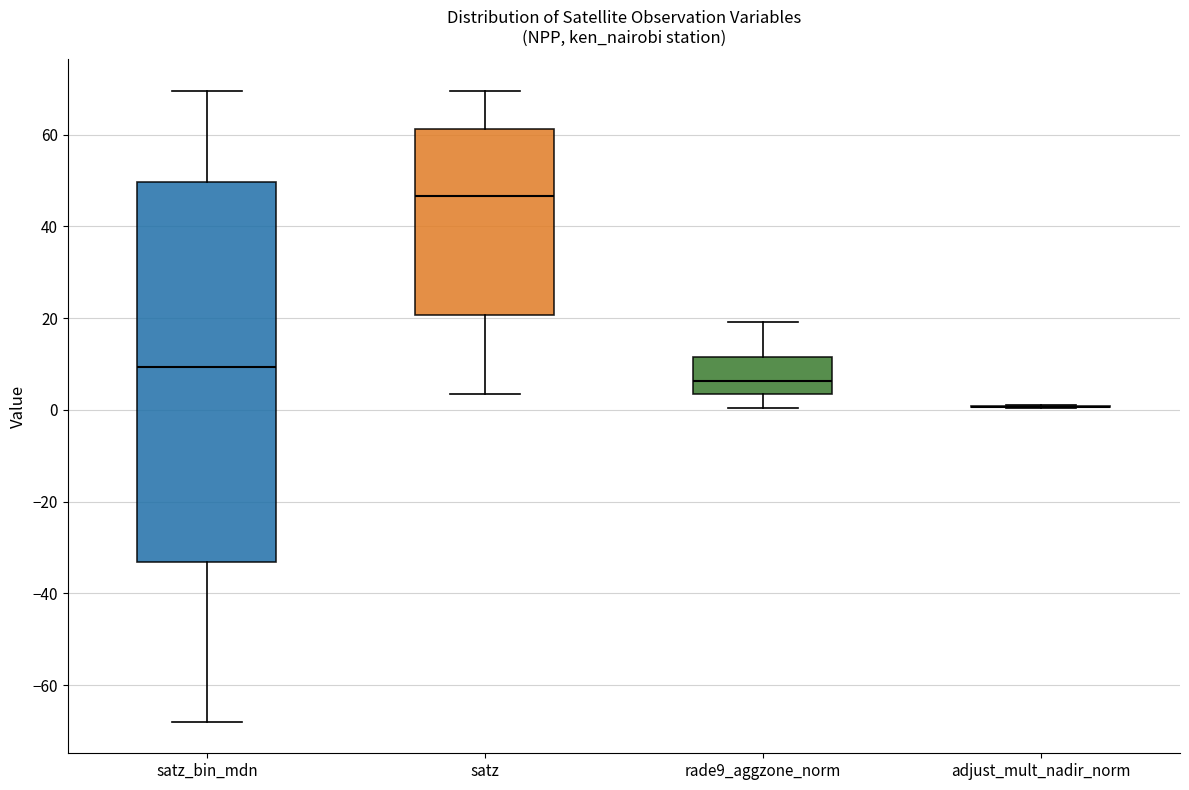

Reading left to right, transcribe this box plot: for each box, give where its median line is, the range the box spans, and where its two whiskers end, as read against the y-axis. The values are not printed on the chart, so give them approximately, as read against the axis.

satz_bin_mdn: median 10, box -34 to 50, whiskers -68 to 70
satz: median 46, box 20 to 62, whiskers 4 to 70
rade9_aggzone_norm: median 6, box 4 to 12, whiskers 0 to 20
adjust_mult_nadir_norm: box collapsed to a line at 0, whiskers 0 to 2